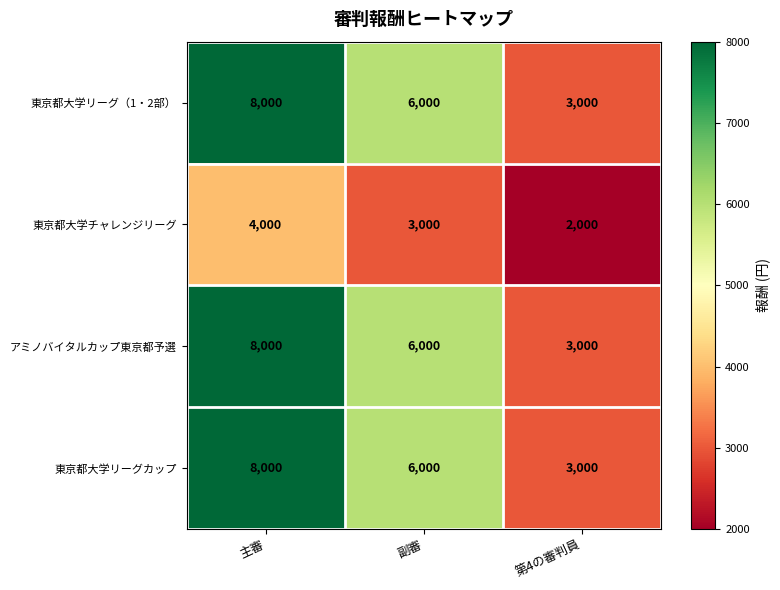

Is it true that アミノバイタルカップ東京都予選 equals 3000 at 第4の審判員?

True